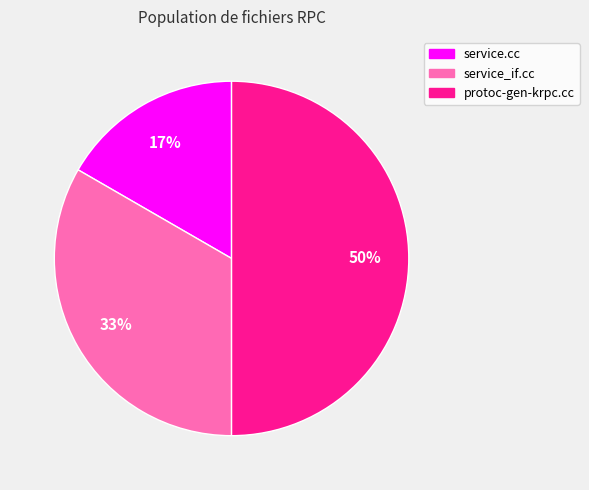

Is the sum of protoc-gen-krpc.cc and service.cc greater than half?

Yes